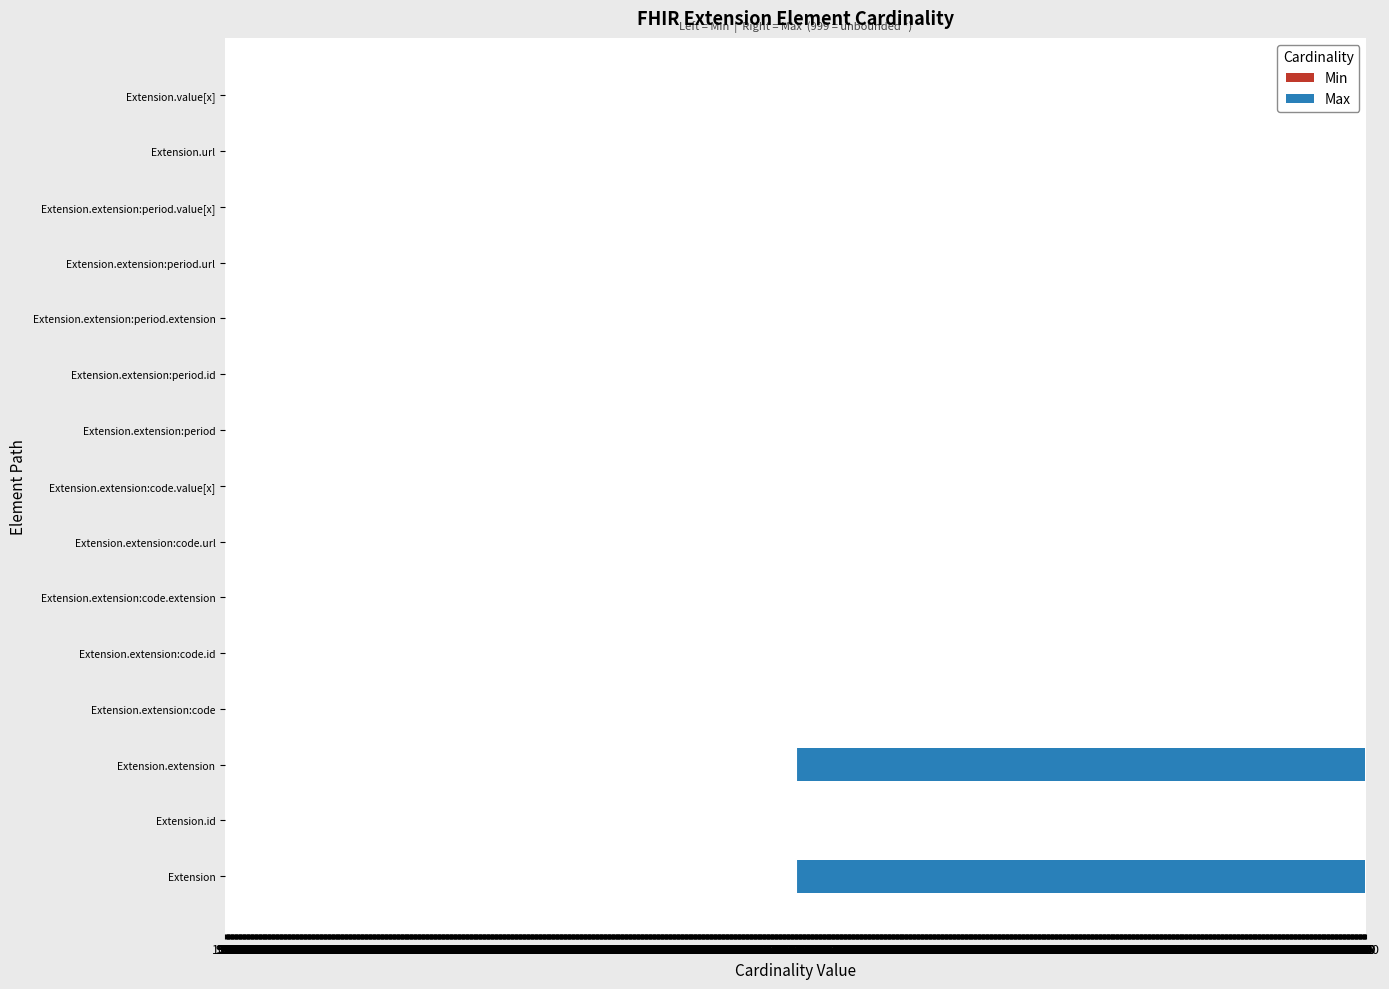

What is the value of the Max bar at the 3rd from the left?

999